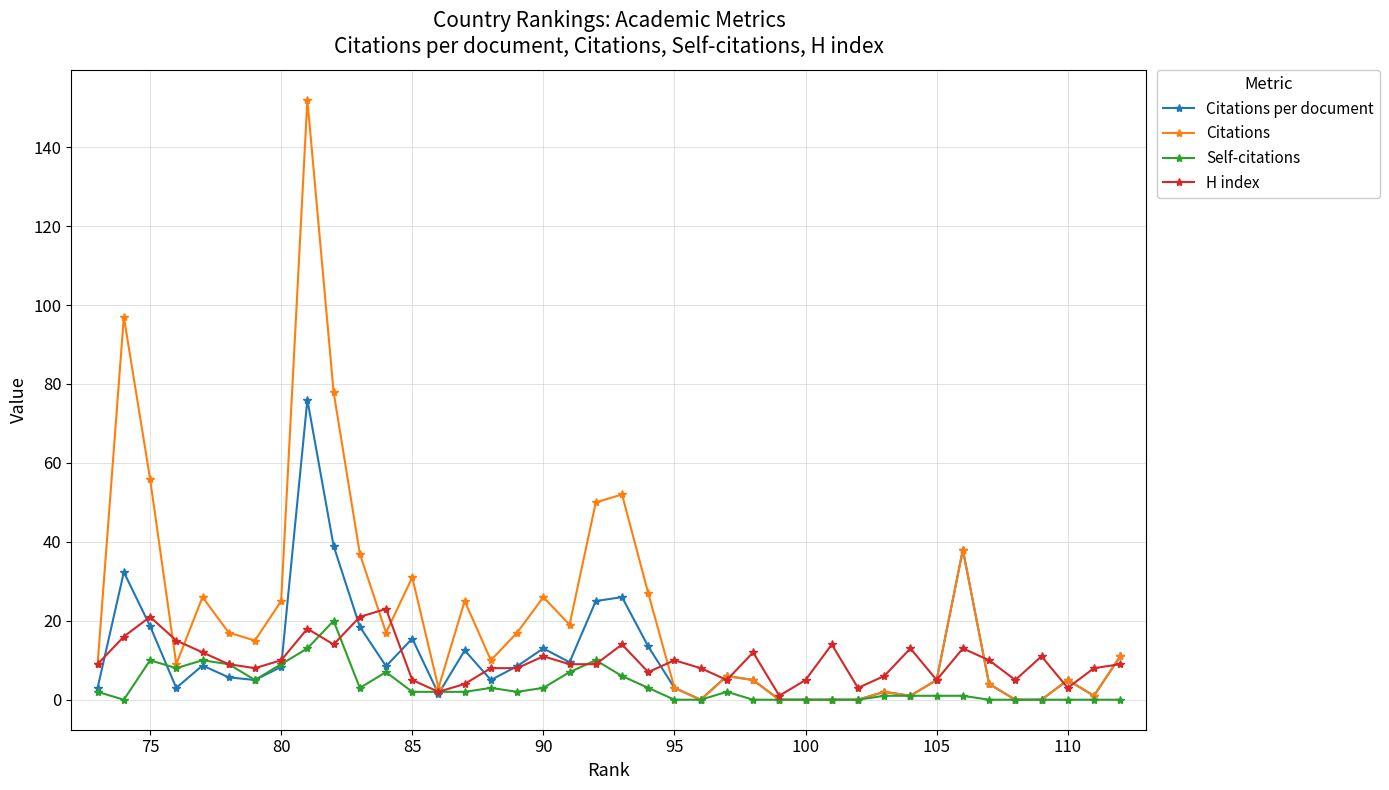

In Citations, how many points are higher than both neighbors (excluding endpoints)?

11